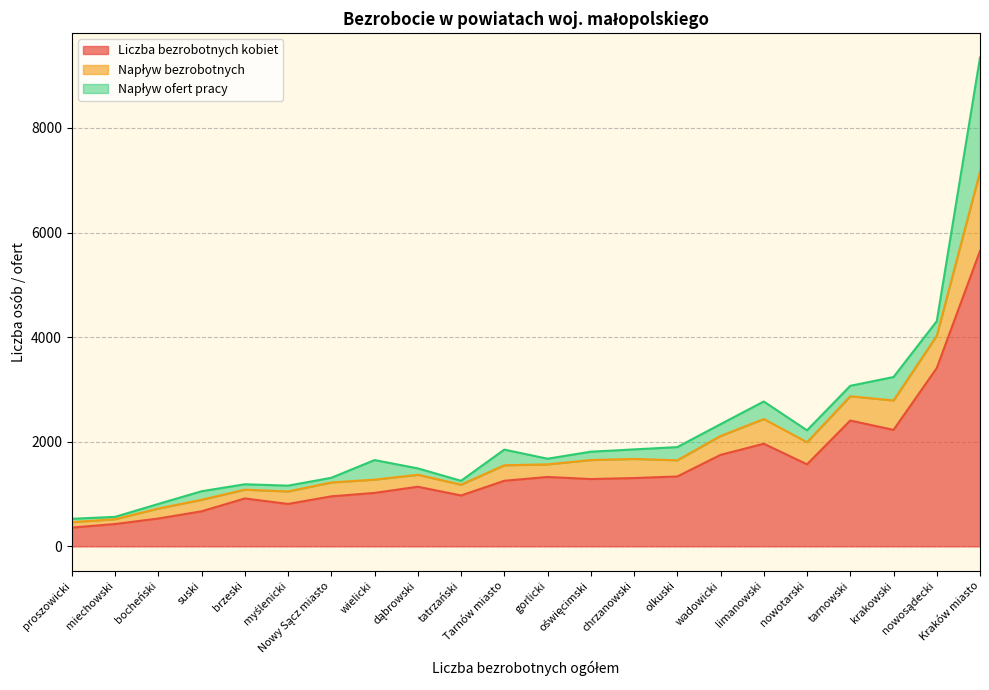

How many interior local valleys does the Napływ bezrobotnych series have?

5